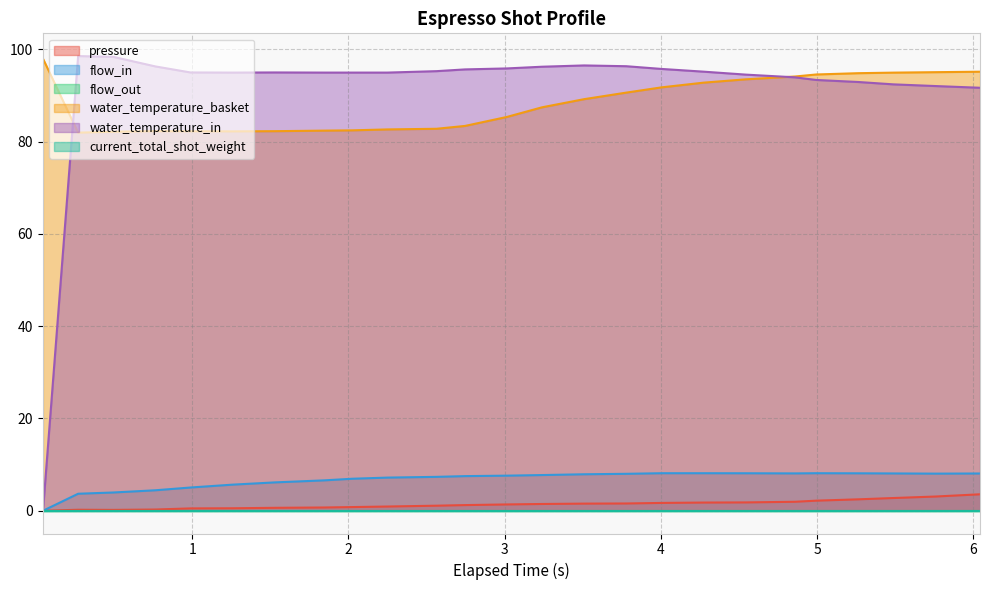

Does the chart display data point markers on the line(s)?

No